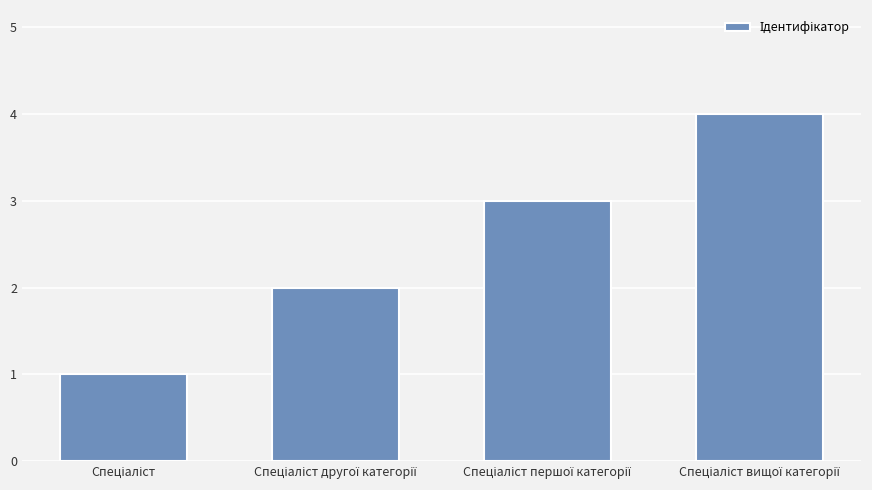

What is the sum of all values?

10